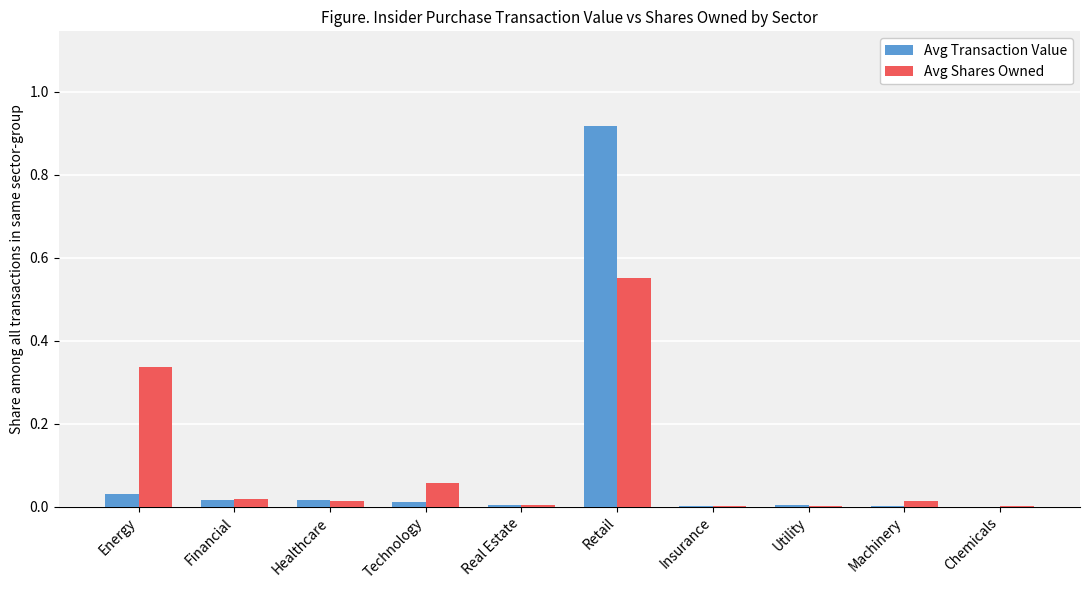

Which category has the highest value in the Avg Transaction Value series?

Retail